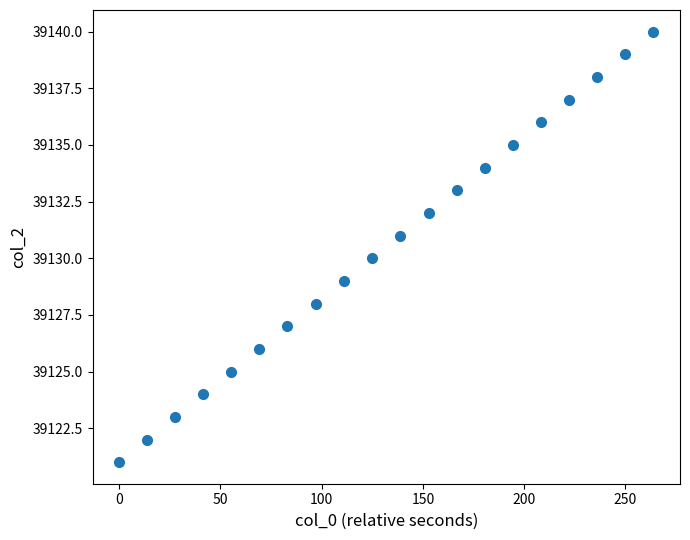

How many data points are displayed?

20